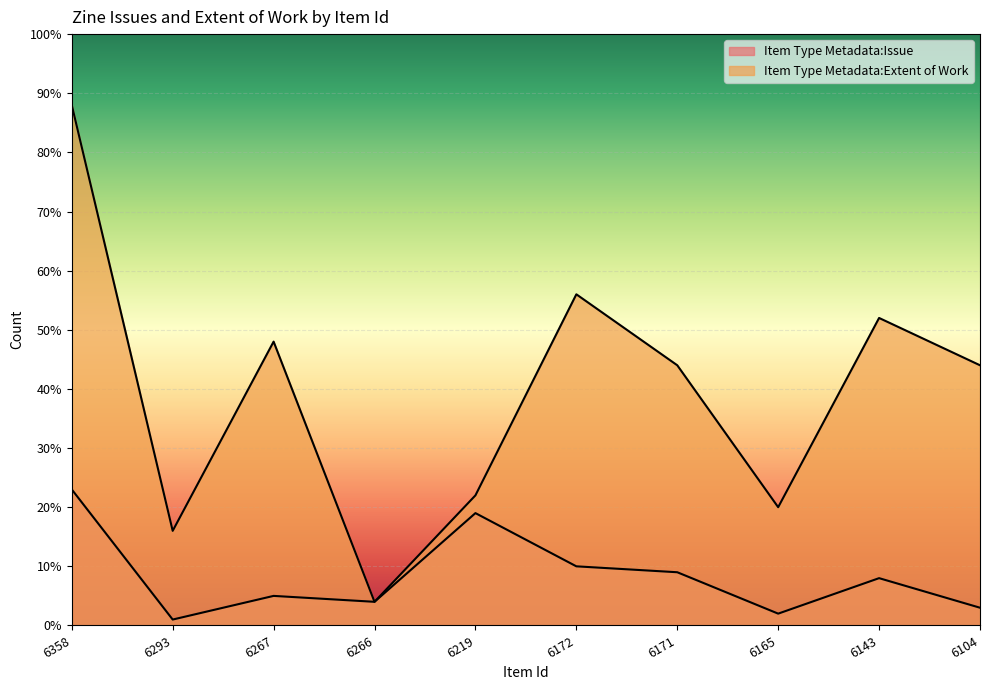

Which series has the largest range (max minus min)?

Item Type Metadata:Extent of Work